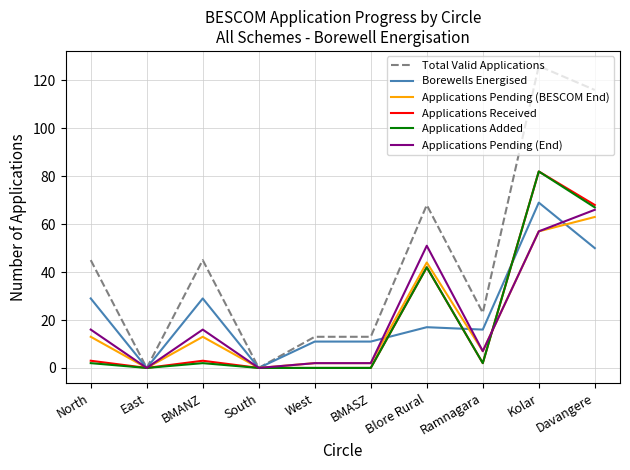

Reading left to right, what are all the values shown in this chart?

Total Valid Applications: North=45	East=0	BMANZ=45	South=0	West=13	BMASZ=13	Blore Rural=68	Ramnagara=23	Kolar=126	Davangere=116
Borewells Energised: North=29	East=0	BMANZ=29	South=0	West=11	BMASZ=11	Blore Rural=17	Ramnagara=16	Kolar=69	Davangere=50
Applications Pending (BESCOM End): North=13	East=0	BMANZ=13	South=0	West=2	BMASZ=2	Blore Rural=44	Ramnagara=7	Kolar=57	Davangere=63
Applications Received: North=3	East=0	BMANZ=3	South=0	West=0	BMASZ=0	Blore Rural=42	Ramnagara=2	Kolar=82	Davangere=68
Applications Added: North=2	East=0	BMANZ=2	South=0	West=0	BMASZ=0	Blore Rural=42	Ramnagara=2	Kolar=82	Davangere=67
Applications Pending (End): North=16	East=0	BMANZ=16	South=0	West=2	BMASZ=2	Blore Rural=51	Ramnagara=7	Kolar=57	Davangere=66